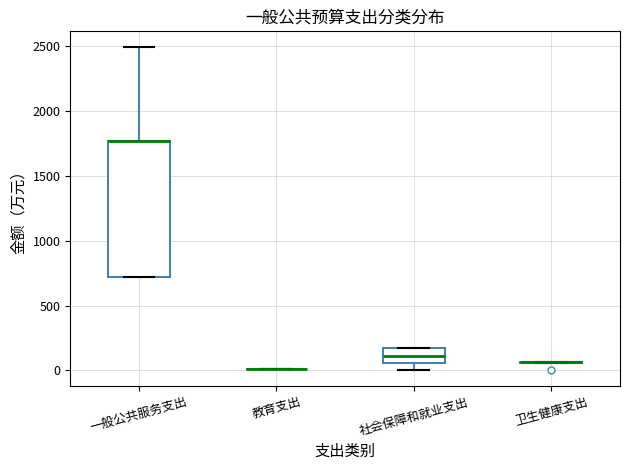

Reading left to right, read every box against the y-axis: the position of its median line, the range the box covers, and the ends of its whiskers. The values are not printed on the chart, so give them approximately, as read against the axis.

一般公共服务支出: median 1750 (drawn on the box's upper edge), box 700 to 1750, whiskers 700 to 2500
教育支出: box collapsed to a line at 0, whiskers 0 to 0
社会保障和就业支出: median 100, box 50 to 150, whiskers 0 to 150
卫生健康支出: box collapsed to a line at 50, whiskers 50 to 50